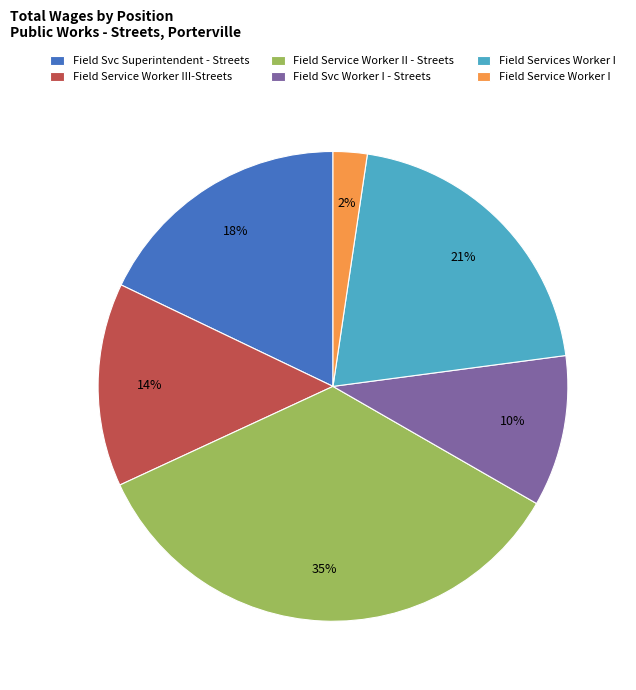

How many slices are in this pie chart?

6